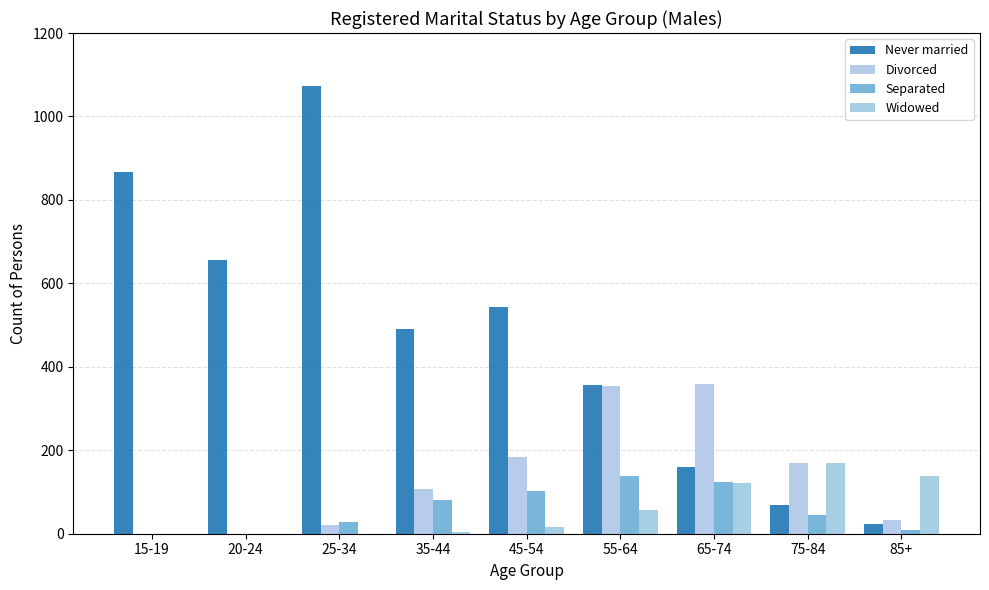

List the labels in order of Separated value, largest first.

55-64, 65-74, 45-54, 35-44, 75-84, 25-34, 85+, 15-19, 20-24